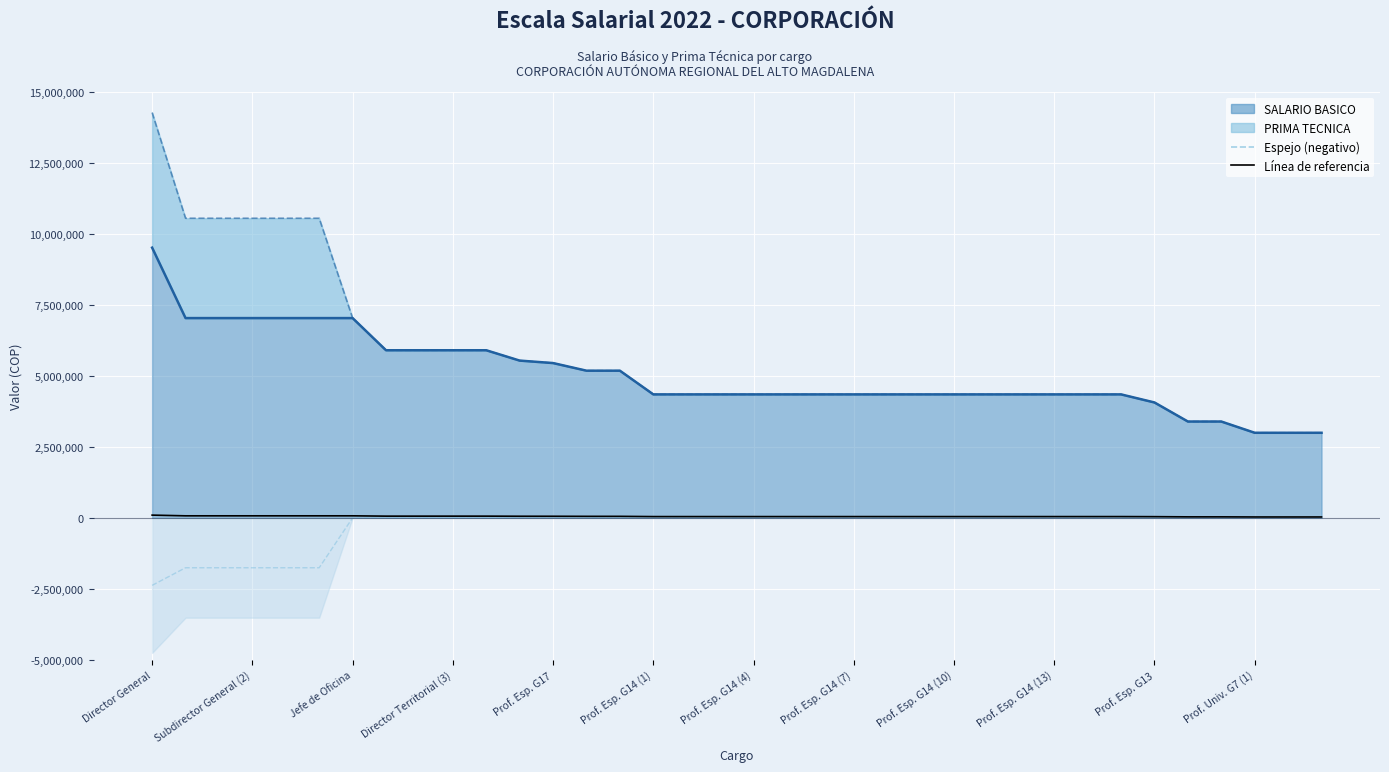

What is the sum of the Línea base values at Prof. Esp. G17 and Jefe de Oficina?

140717.5